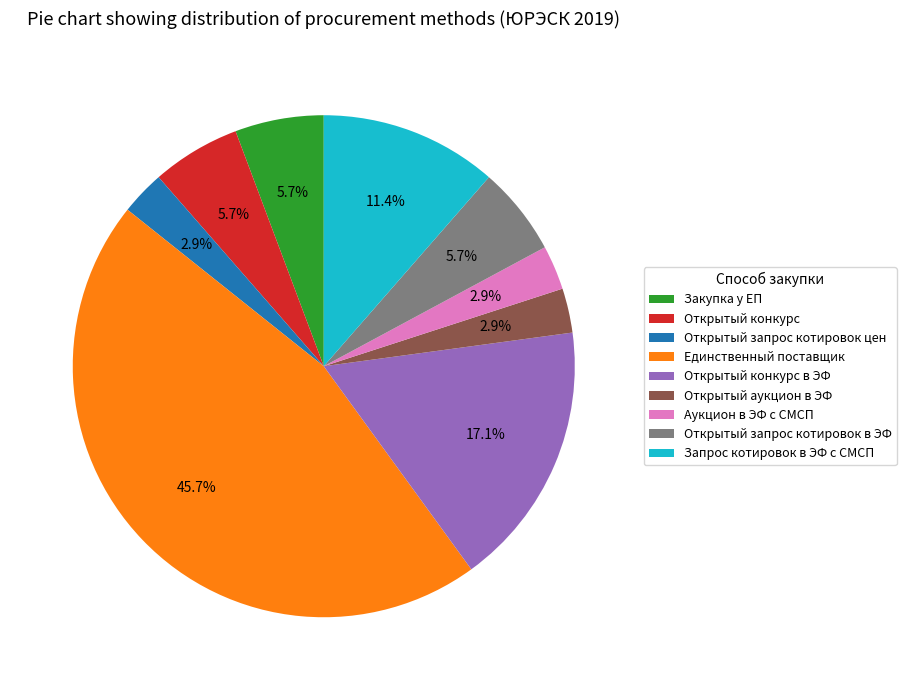

How many segments does this pie chart have?

9